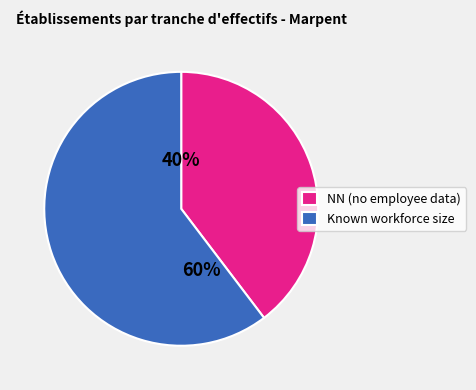

Combined, do NN (no employee data) and Known workforce size account for over 50%?

Yes